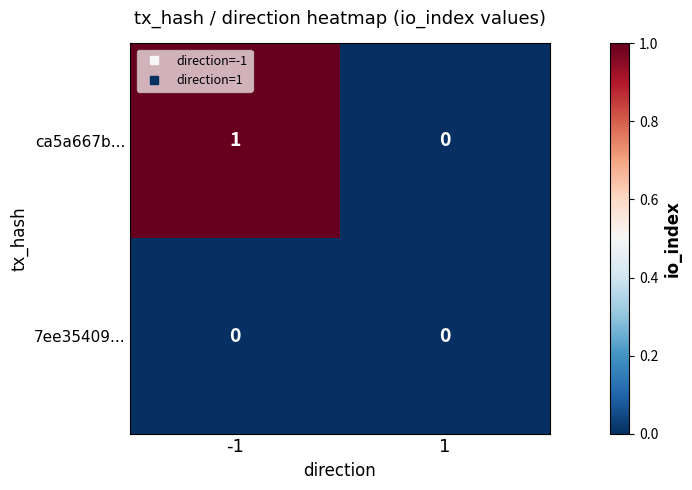

List the labels in order of ca5a667b... value, largest first.

-1, 1